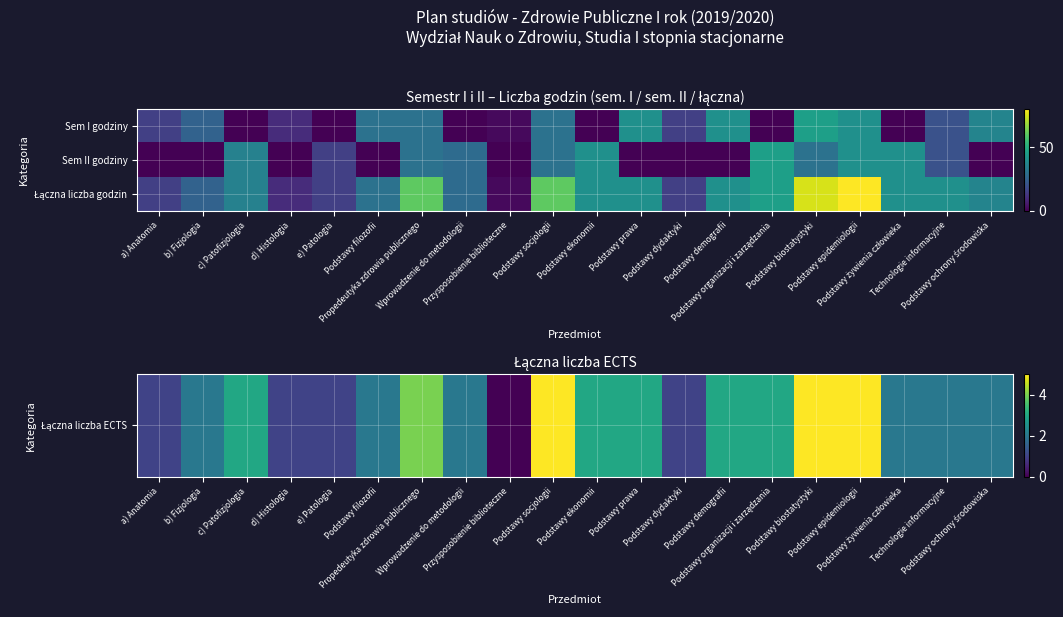

List the series in order of their peak value, lowest first.

Łączna liczba ECTS, Sem II godziny, Łączna liczba godzin